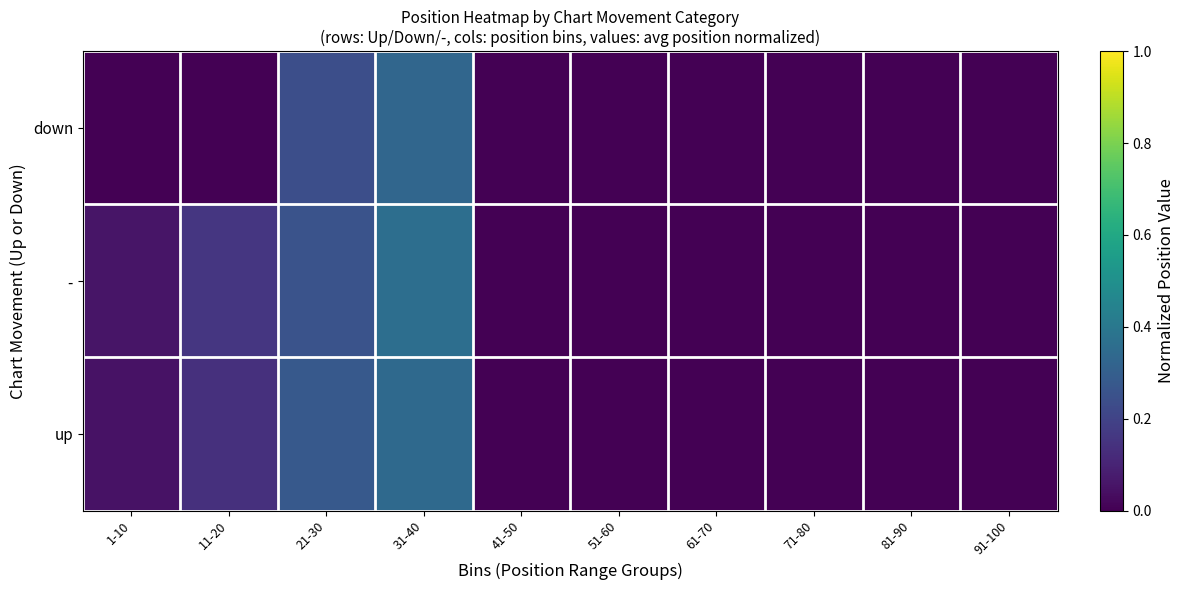

At which category is the sum across all series the highest?

31-40